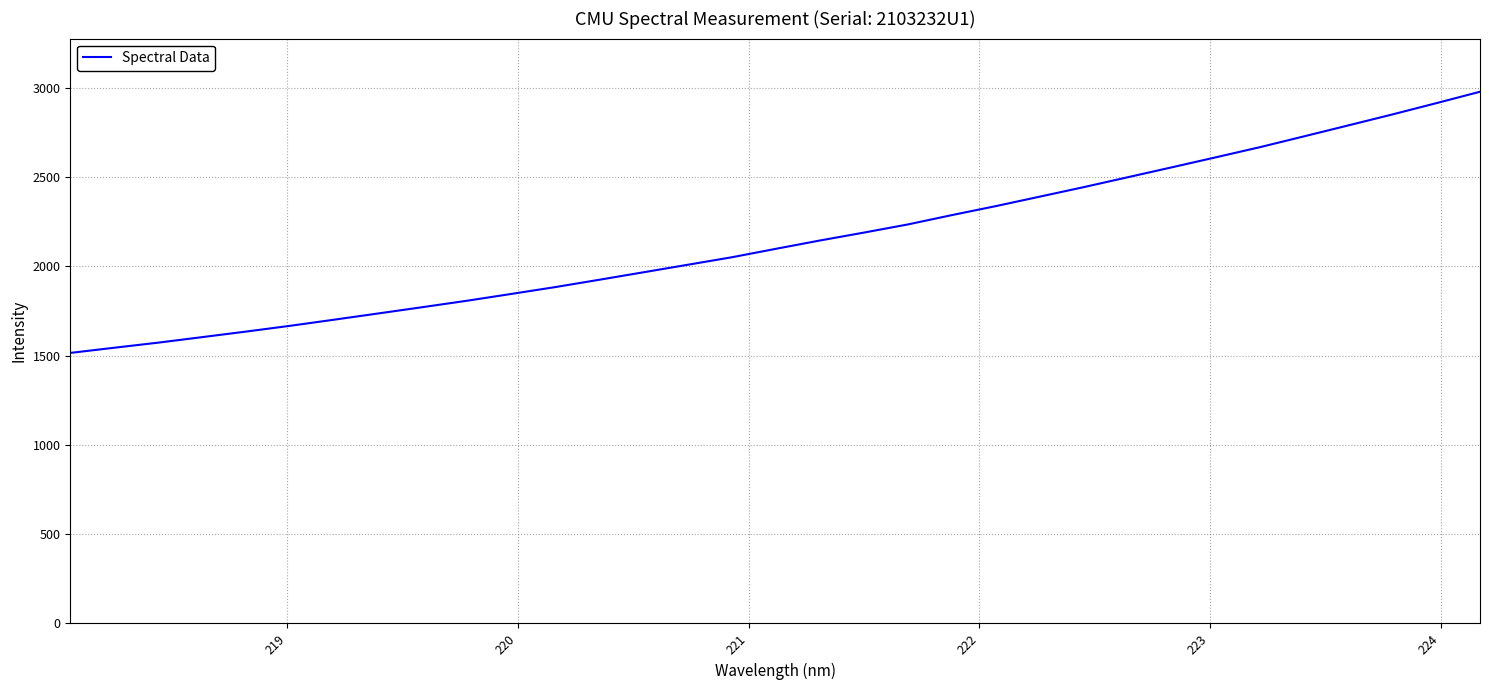

What is the minimum value shown in the chart?

1514.5